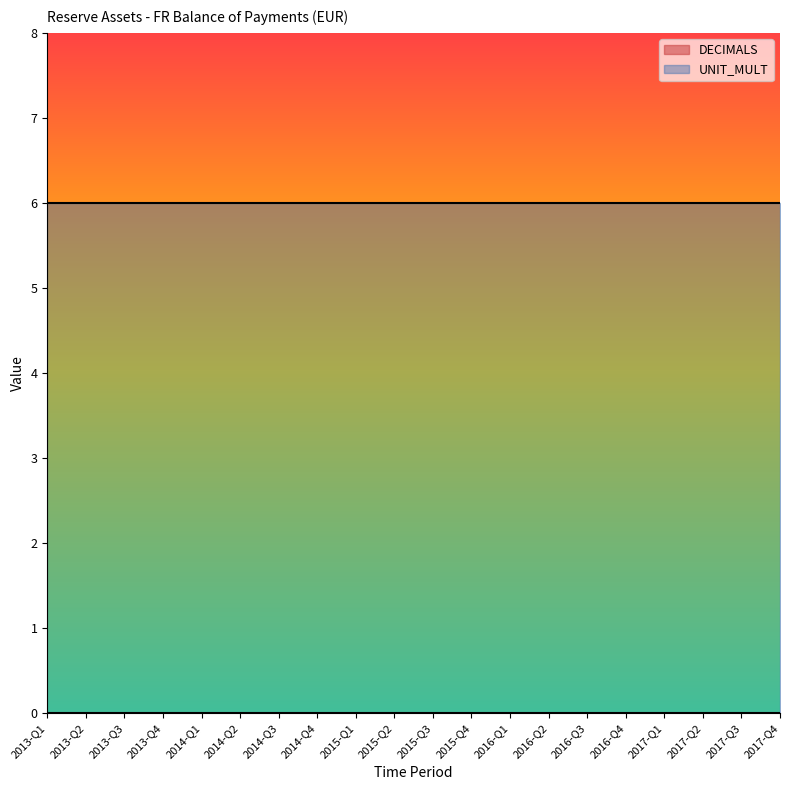

Which has a higher value, 2015-Q1 or 2015-Q4?

2015-Q1